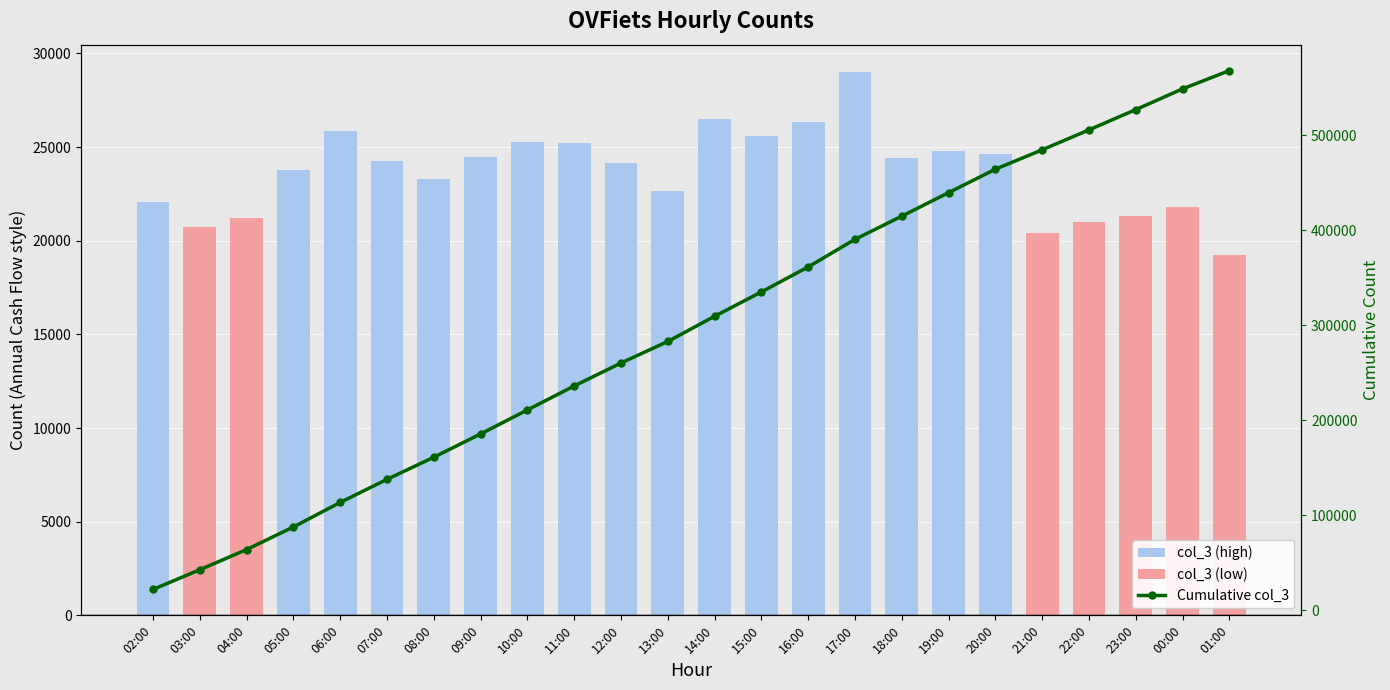

At which category is the sum across all series the highest?

01:00